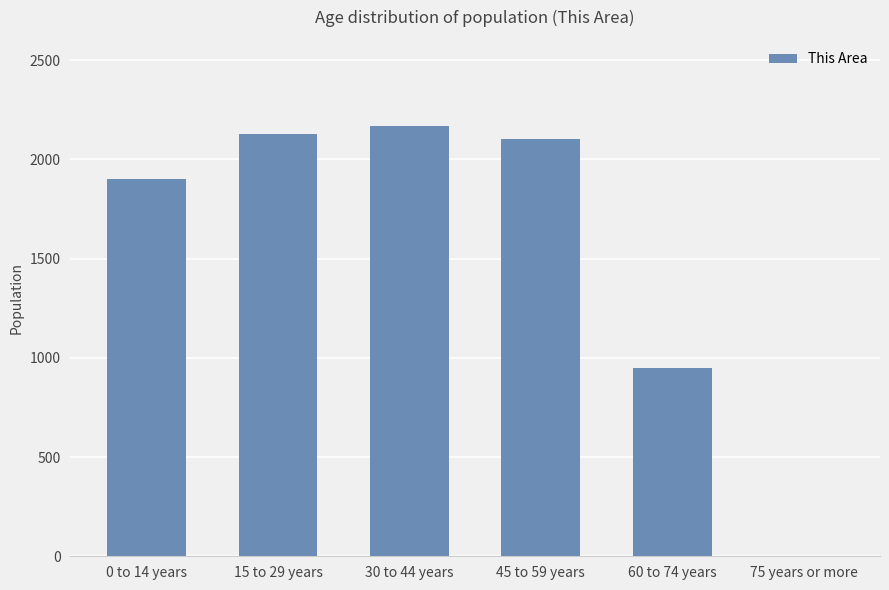

What is the ratio of the value at 30 to 44 years to the value at 45 to 59 years?

1.0